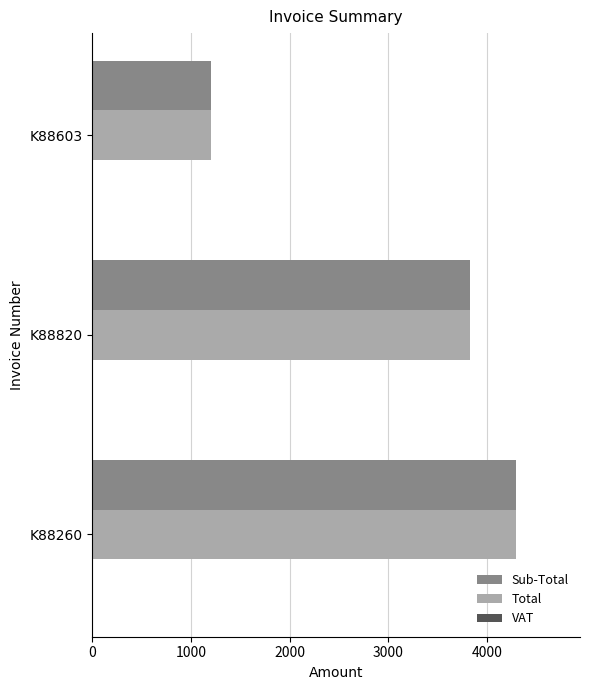

The value of Total at K88260 is 2119.8. True or false?

False